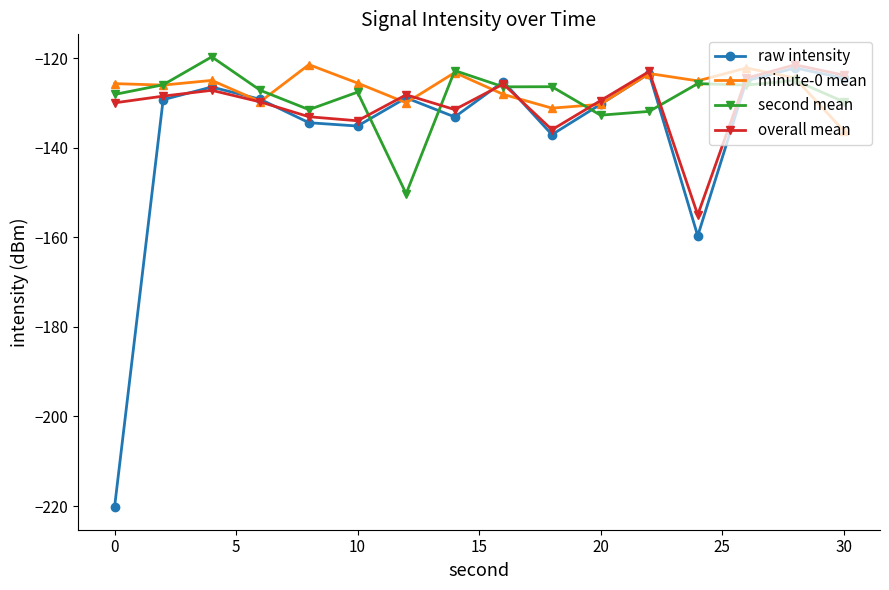

Count the number of categories in the chart.

16